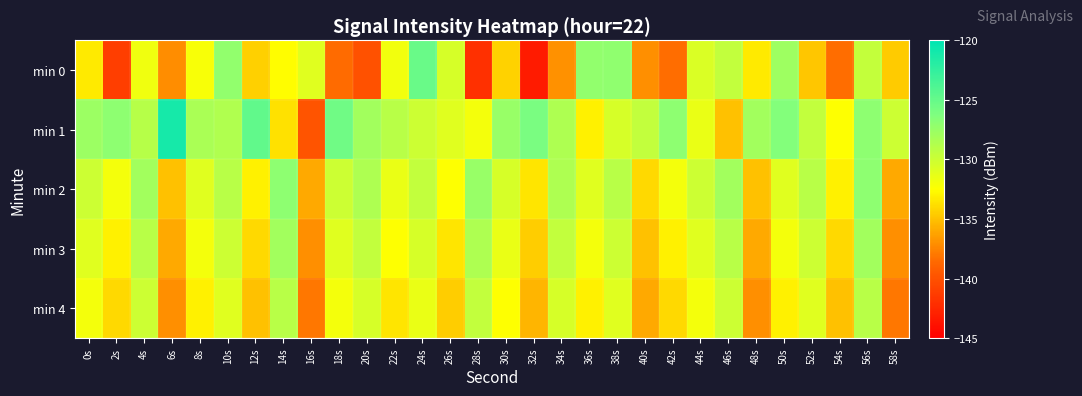

Reading left to right, what are all the values shown in this chart?

min 0: 0s=-133.3	2s=-141.1	4s=-131.8	6s=-137.1	8s=-132.1	10s=-127.2	12s=-134.4	14s=-132.5	16s=-131.0	18s=-138.5	20s=-140.0	22s=-131.9	24s=-125.3	26s=-130.5	28s=-142.0	30s=-134.3	32s=-143.3	34s=-137.0	36s=-127.1	38s=-127.1	40s=-137.0	42s=-138.4	44s=-130.7	46s=-129.5	48s=-133.4	50s=-127.8	52s=-134.8	54s=-138.5	56s=-129.7	58s=-134.6
min 1: 0s=-127.6	2s=-127.0	4s=-129.0	6s=-121.1	8s=-128.3	10s=-128.7	12s=-124.9	14s=-133.7	16s=-139.7	18s=-125.5	20s=-128.0	22s=-129.0	24s=-130.0	26s=-131.0	28s=-132.0	30s=-127.5	32s=-126.0	34s=-128.5	36s=-133.0	38s=-130.5	40s=-129.5	42s=-127.0	44s=-131.5	46s=-135.0	48s=-128.0	50s=-126.5	52s=-129.5	54s=-132.5	56s=-127.0	58s=-130.0
min 2: 0s=-130.0	2s=-132.0	4s=-128.0	6s=-135.0	8s=-131.0	10s=-129.0	12s=-133.0	14s=-127.0	16s=-136.0	18s=-130.0	20s=-128.5	22s=-131.5	24s=-129.5	26s=-132.5	28s=-127.5	30s=-130.5	32s=-133.5	34s=-128.5	36s=-131.0	38s=-129.0	40s=-134.0	42s=-132.0	44s=-130.0	46s=-128.0	48s=-135.0	50s=-131.0	52s=-129.0	54s=-133.0	56s=-127.0	58s=-136.0
min 3: 0s=-131.0	2s=-133.0	4s=-129.0	6s=-136.0	8s=-132.0	10s=-130.0	12s=-134.0	14s=-128.0	16s=-137.0	18s=-131.0	20s=-129.5	22s=-132.5	24s=-130.5	26s=-133.5	28s=-128.5	30s=-131.5	32s=-134.5	34s=-129.5	36s=-132.0	38s=-130.0	40s=-135.0	42s=-133.0	44s=-131.0	46s=-129.0	48s=-136.0	50s=-132.0	52s=-130.0	54s=-134.0	56s=-128.0	58s=-137.0
min 4: 0s=-132.0	2s=-134.0	4s=-130.0	6s=-137.0	8s=-133.0	10s=-131.0	12s=-135.0	14s=-129.0	16s=-138.0	18s=-132.0	20s=-130.5	22s=-133.5	24s=-131.5	26s=-134.5	28s=-129.5	30s=-132.5	32s=-135.5	34s=-130.5	36s=-133.0	38s=-131.0	40s=-136.0	42s=-134.0	44s=-132.0	46s=-130.0	48s=-137.0	50s=-133.0	52s=-131.0	54s=-135.0	56s=-129.0	58s=-138.0